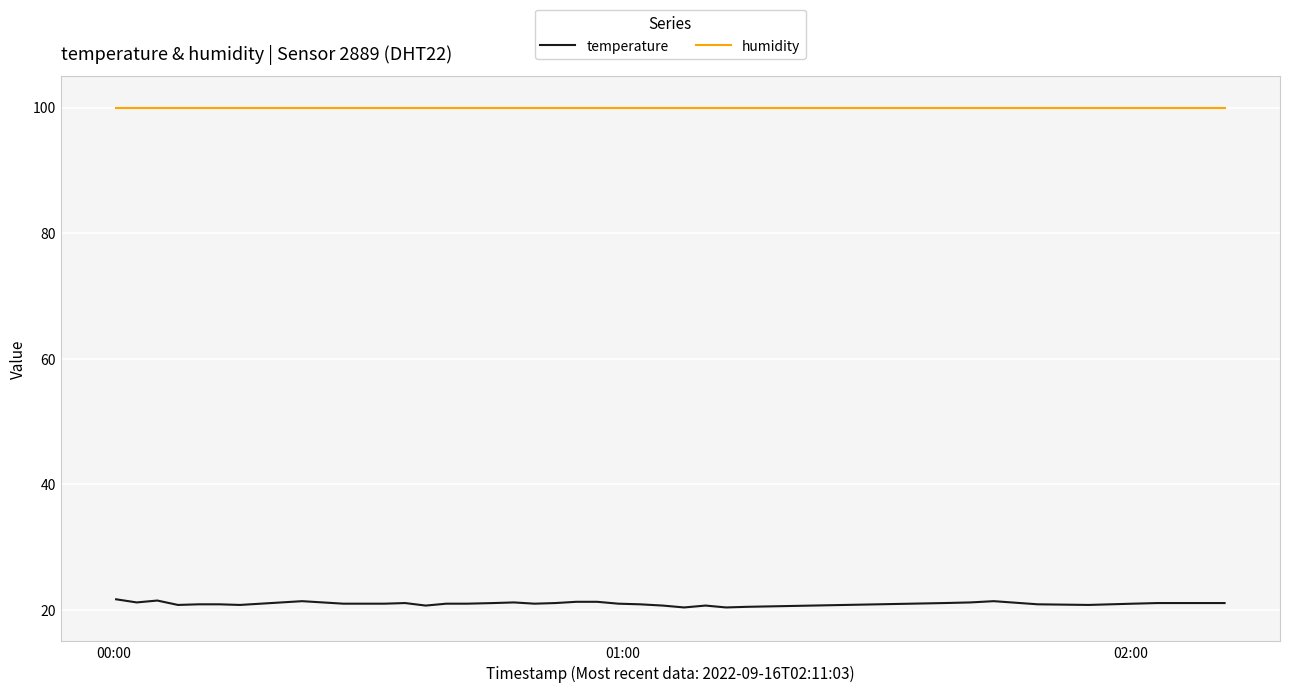

What is the highest value of the temperature series?

21.7